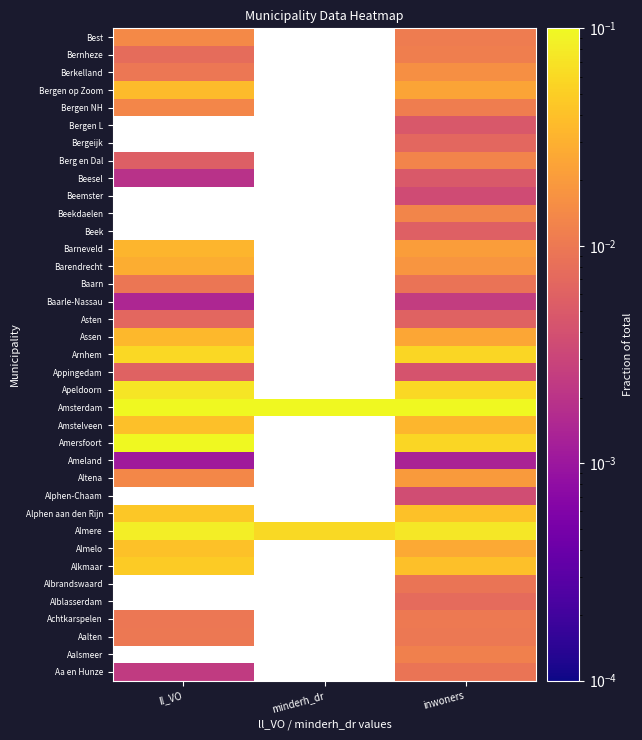

What is the spread (max minus min) of values at inwoners?

0.3